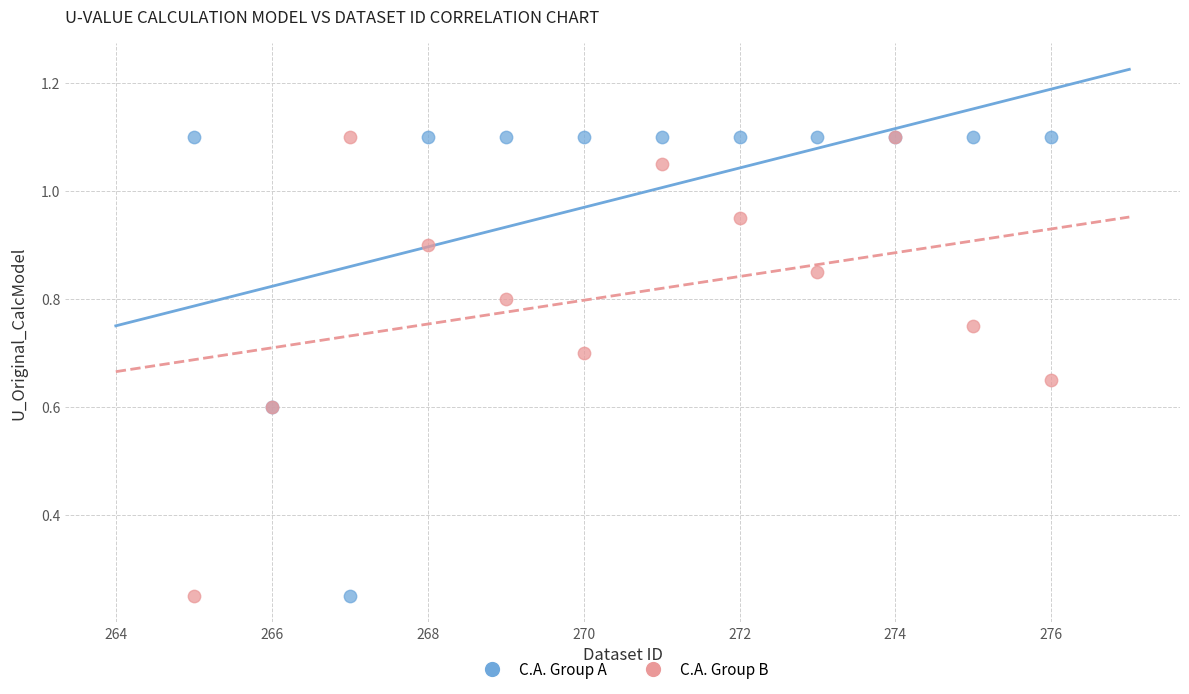

What is the X range (max minus min) for the scatter plot?

11.0